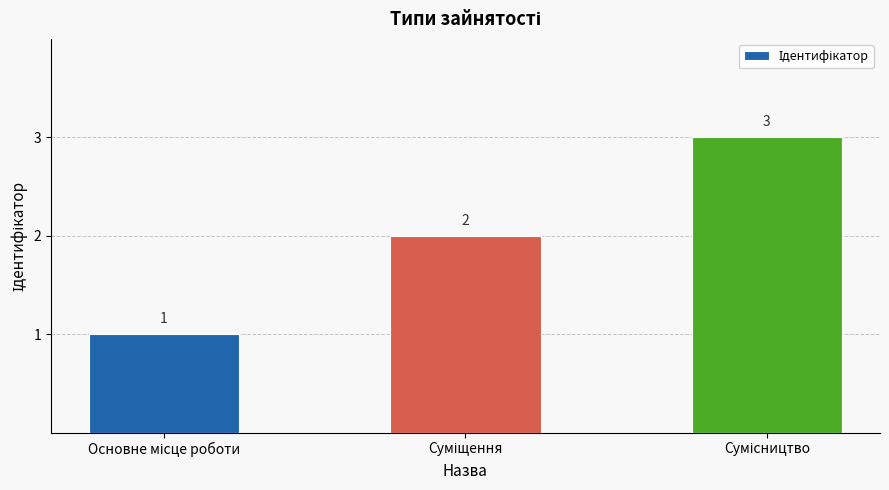

What is the value of the 3rd bar from the left?

3